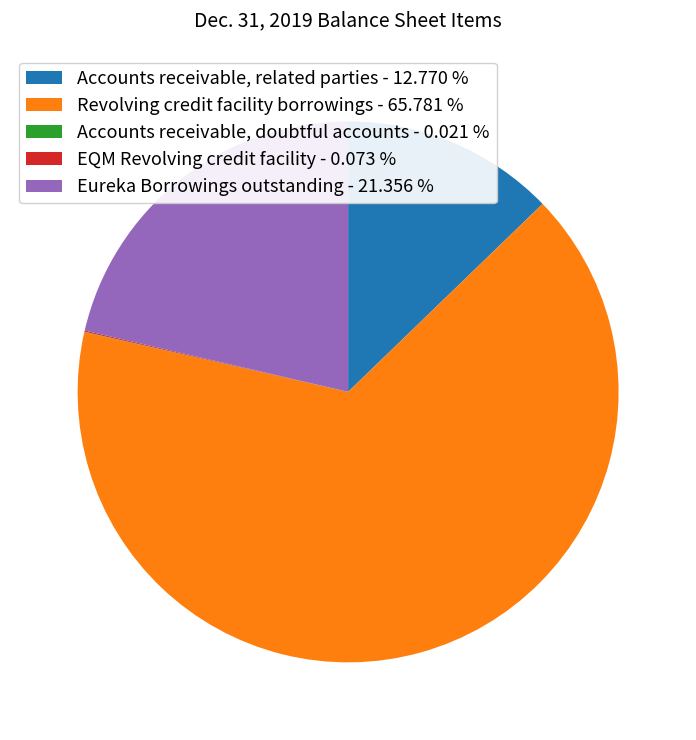

Does Eureka Borrowings outstanding - 21.356 % represent more than half of the total?

No